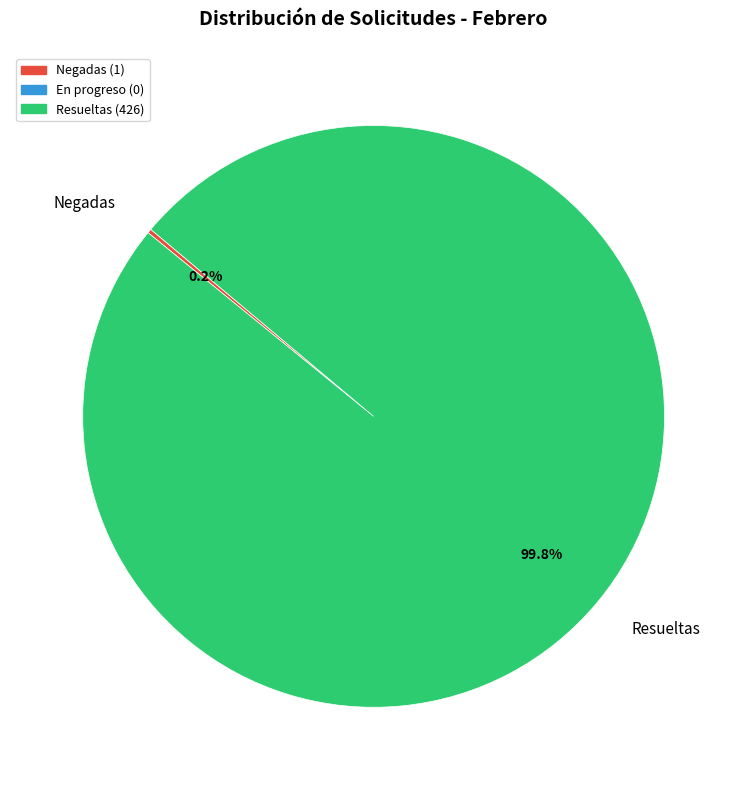

To the nearest percent, what is the average slice percentage?

50%